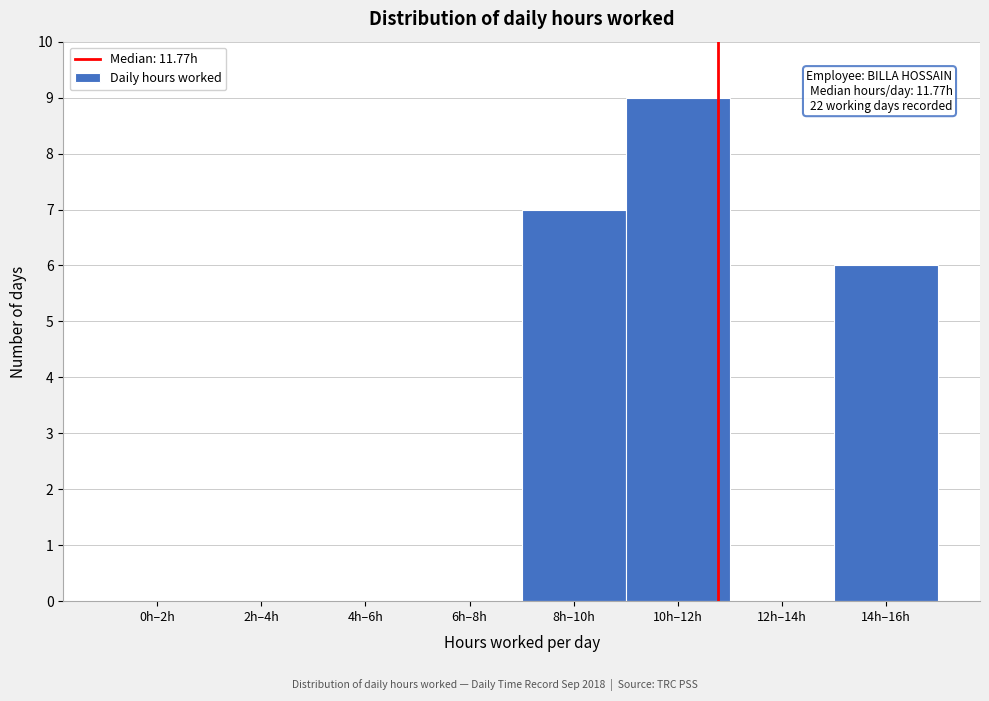

Reading left to right, transcribe all the data shown in this chart.

0h–2h=0	2h–4h=0	4h–6h=0	6h–8h=0	8h–10h=7	10h–12h=9	12h–14h=0	14h–16h=6